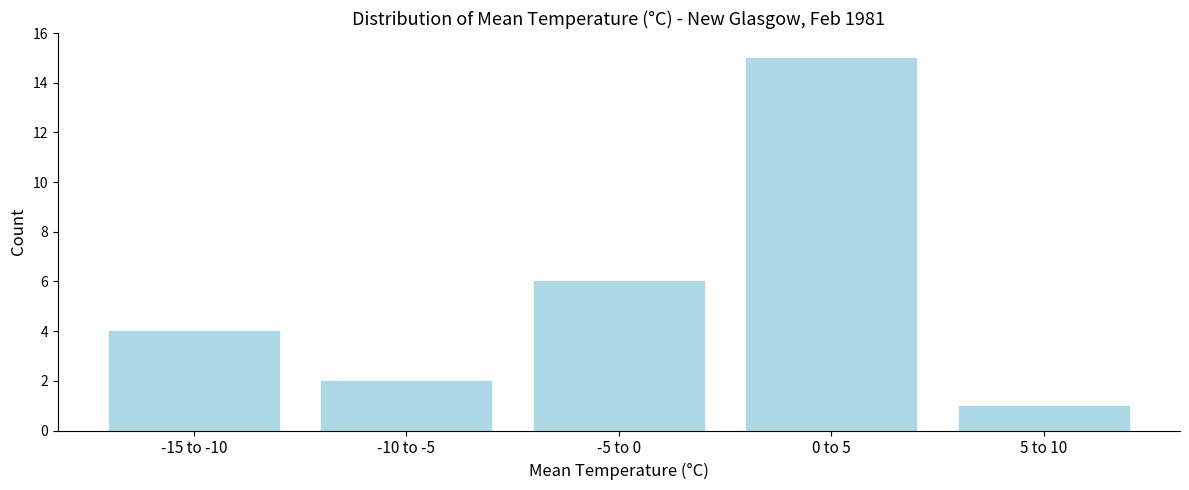

Reading left to right, what are all the values shown in this chart?

-15 to -10=4	-10 to -5=2	-5 to 0=6	0 to 5=15	5 to 10=1